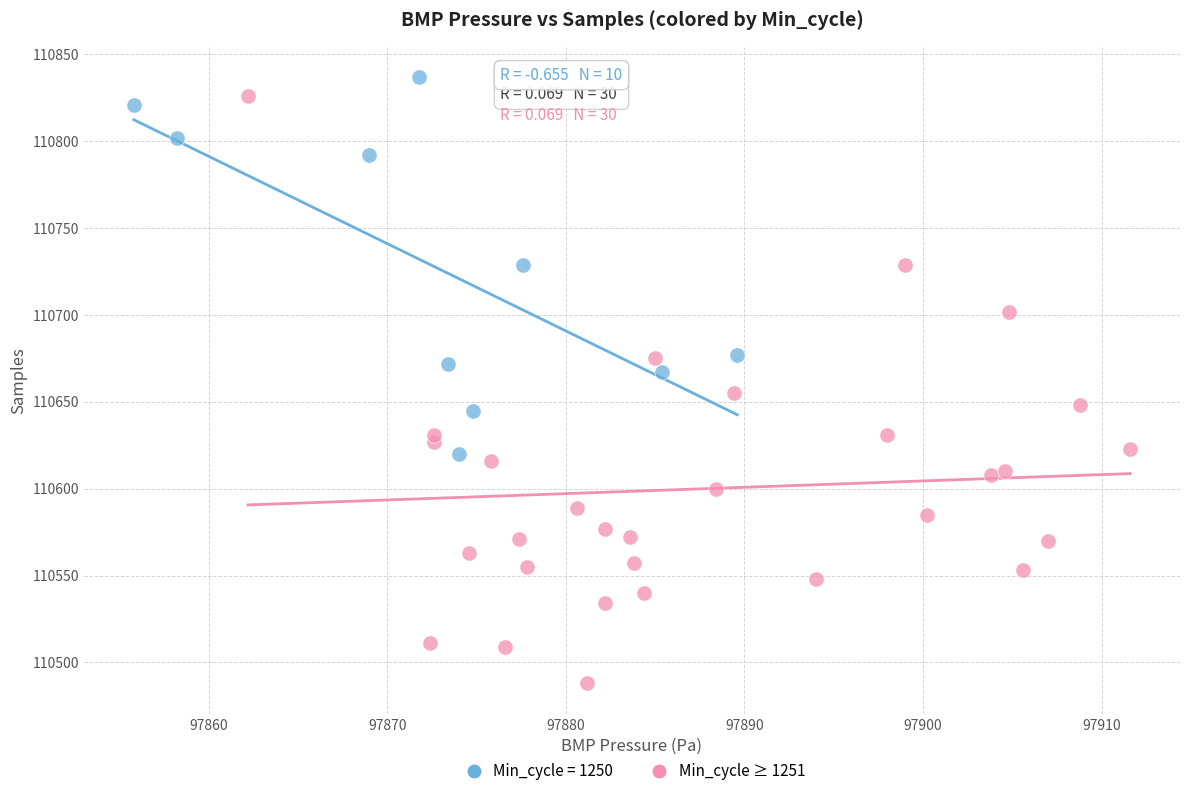

Which series has the widest spread of Y values?

Min_cycle ≥ 1251